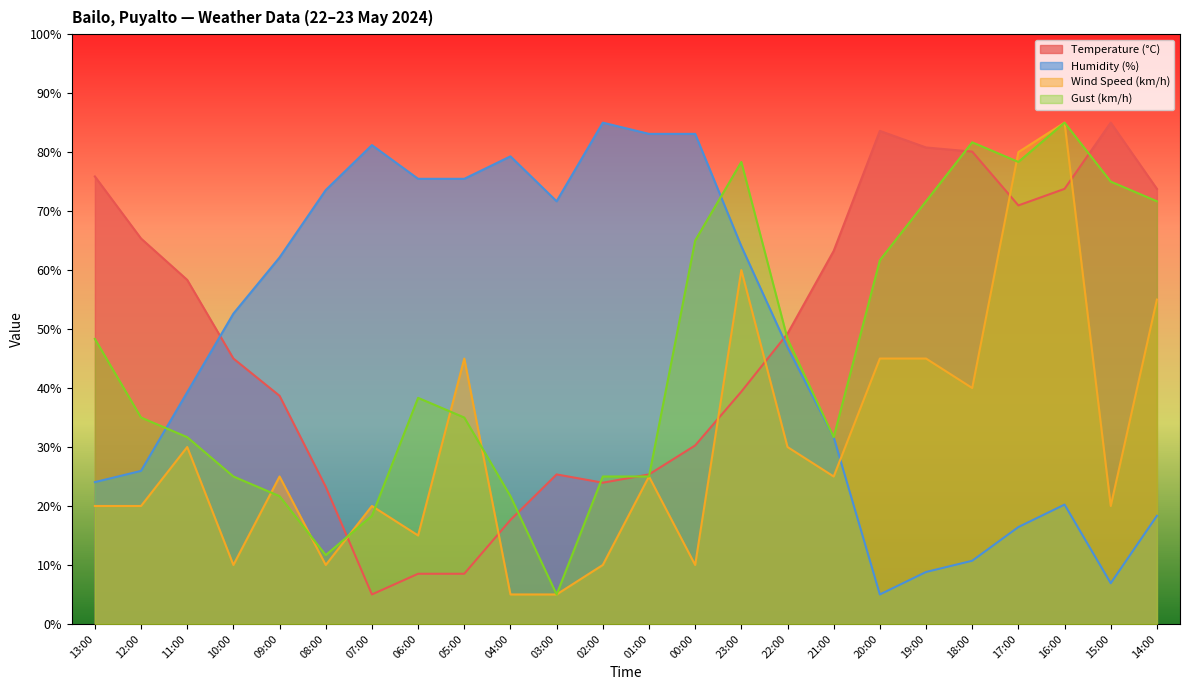

True or false: Temperature (°C) and Gust (km/h) intersect in this chart.

True